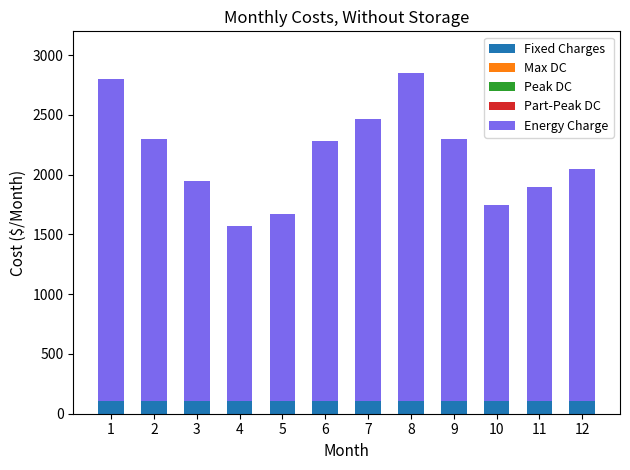

How many bars are there in total?

12